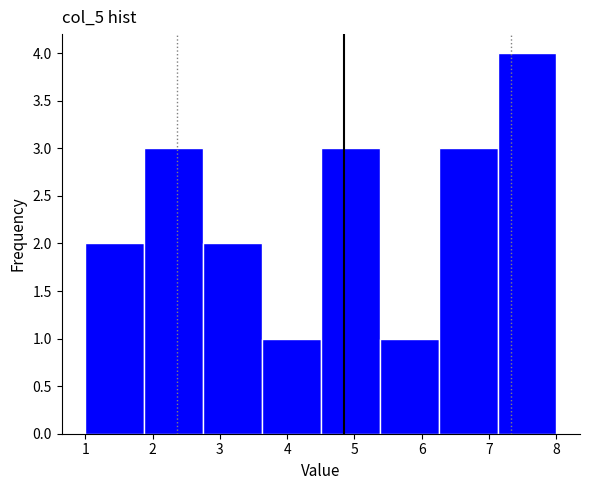

Reading left to right, list every bar in this chart as the range it spans on the x-axis followed by its height. Neither the bar edges nor the heights are printed on the chart, so give them approximately, as read against the axes.

1.0 to 1.9: 2
1.9 to 2.8: 3
2.8 to 3.6: 2
3.6 to 4.5: 1
4.5 to 5.4: 3
5.4 to 6.3: 1
6.3 to 7.1: 3
7.1 to 8.0: 4